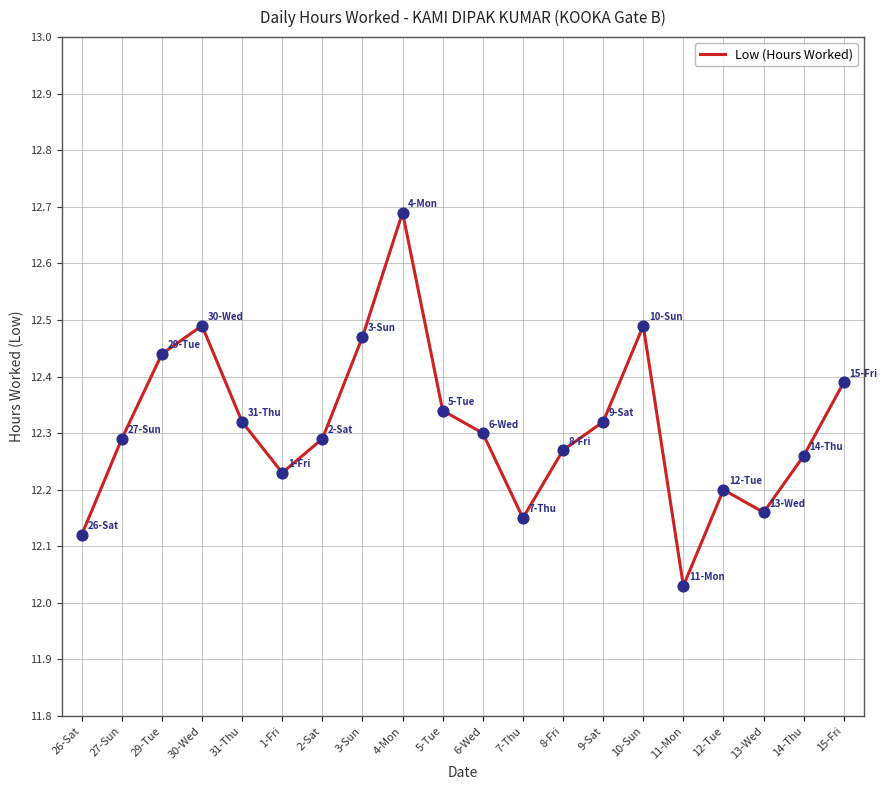

What is the change in value from 29-Tue to 6-Wed?

-0.1